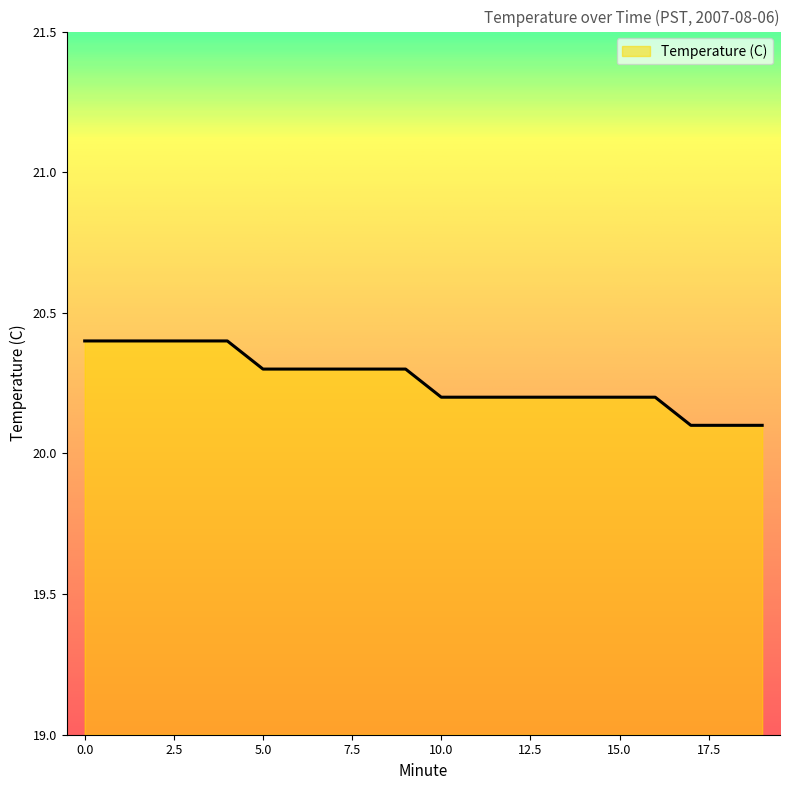

Does the chart have visible grid lines?

No